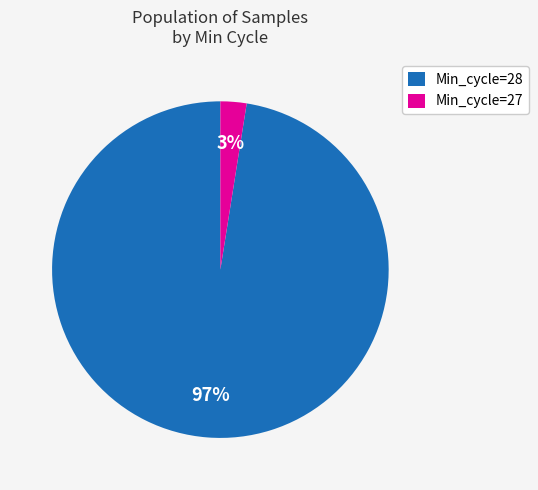

Is the sum of Min_cycle=28 and Min_cycle=27 greater than half?

Yes